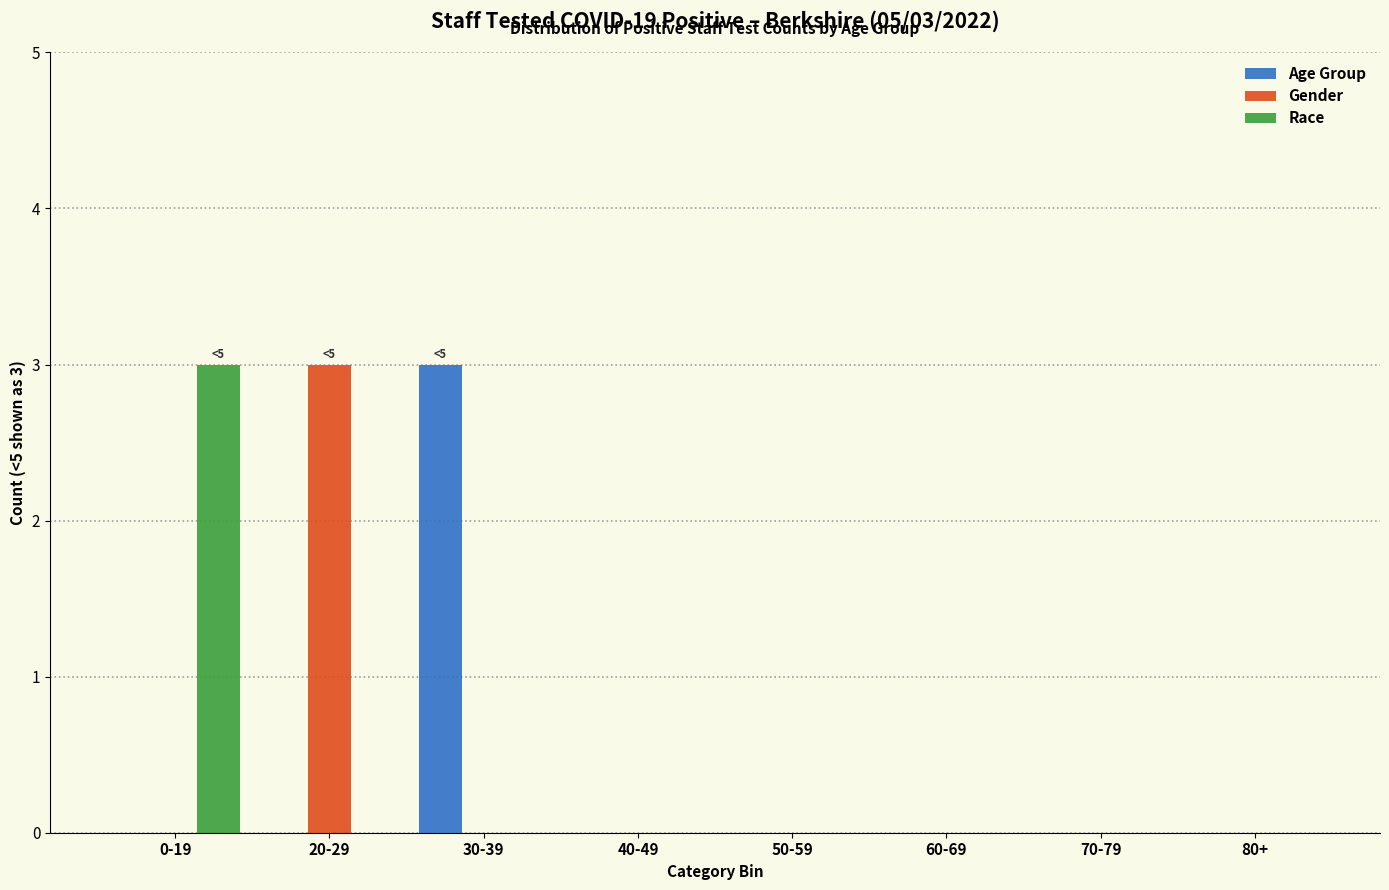

Reading left to right, list all the values displayed in this chart.

Age Group: 0-19=0	20-29=0	30-39=3	40-49=0	50-59=0	60-69=0	70-79=0	80+=0
Gender: 0-19=0	20-29=3	30-39=0	40-49=0	50-59=0	60-69=0	70-79=0	80+=0
Race: 0-19=3	20-29=0	30-39=0	40-49=0	50-59=0	60-69=0	70-79=0	80+=0